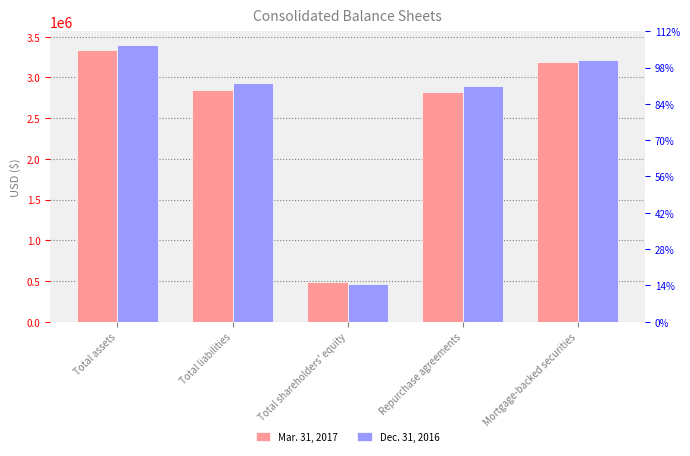

The Dec. 31, 2016 series shows 467184 at Total shareholders' equity. True or false?

True